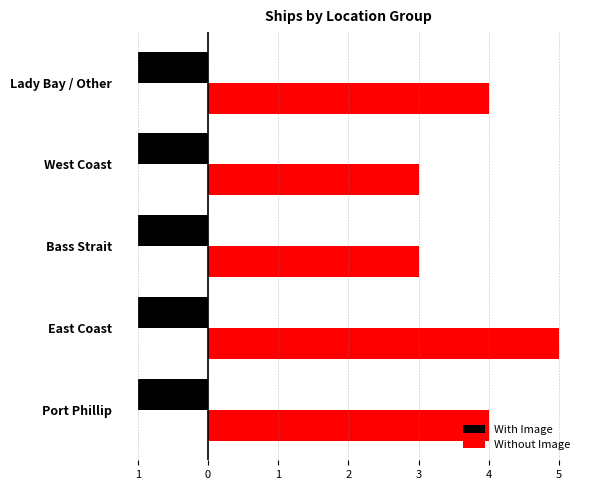

What are all the series names shown in the legend?

With Image, Without Image